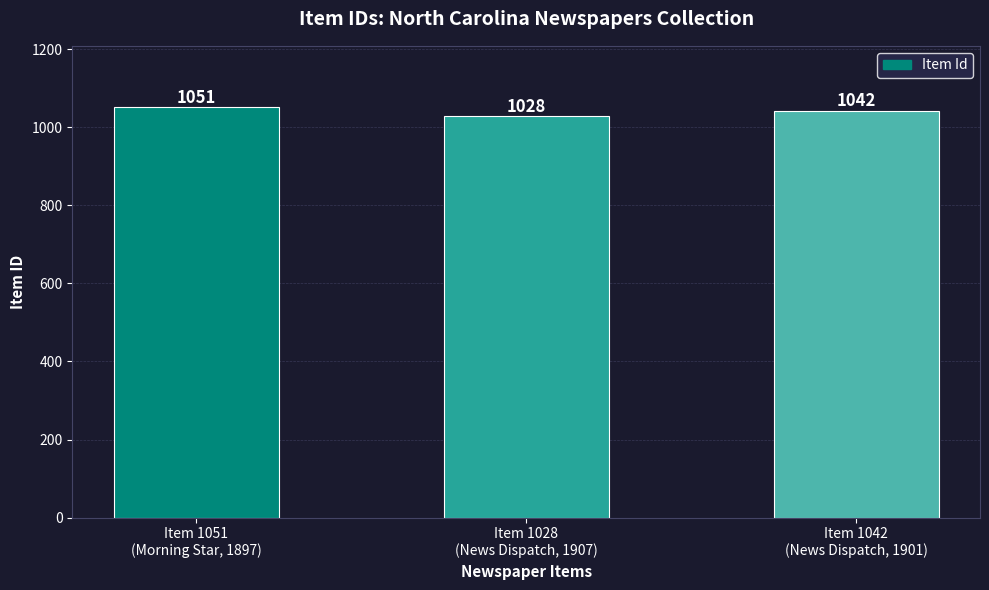

At which category does the chart reach its minimum across all series?

Item 1028
(News Dispatch, 1907)